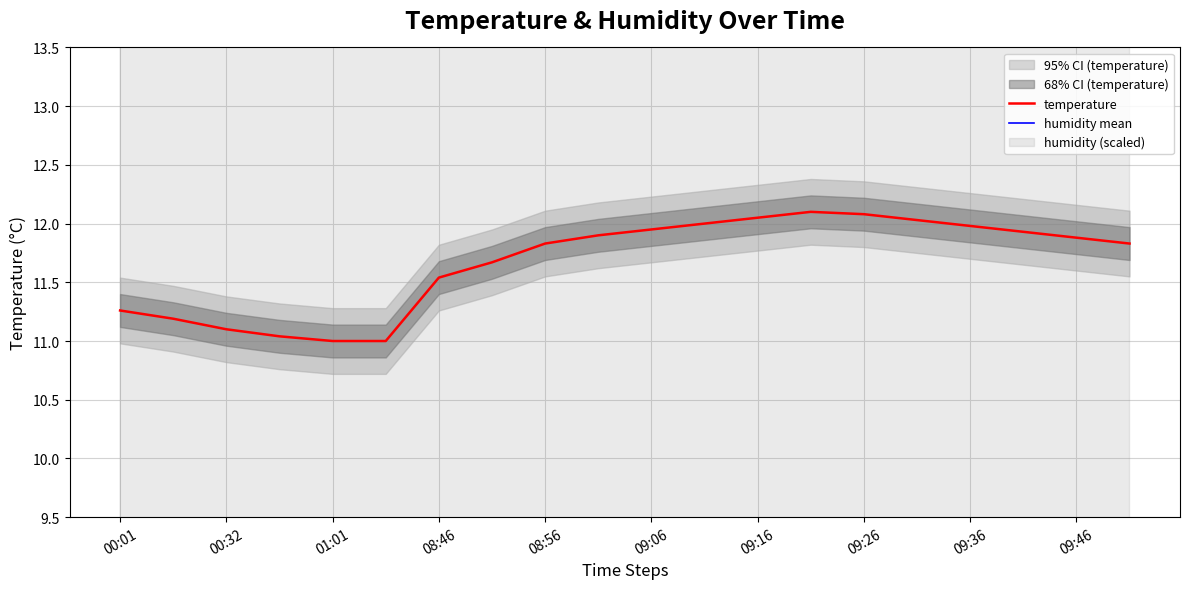

Does the chart display data point markers on the line(s)?

No